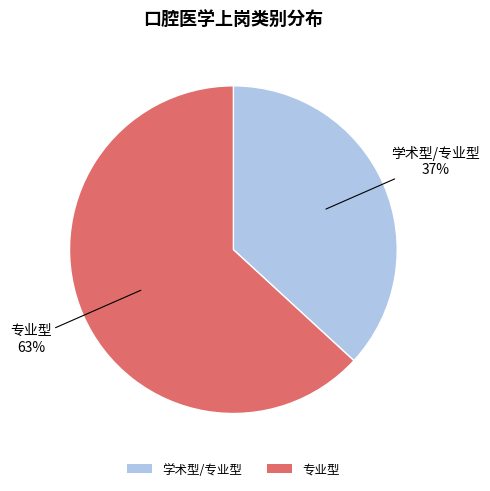

To the nearest percent, what percentage of the pie is 学术型/专业型?

37%